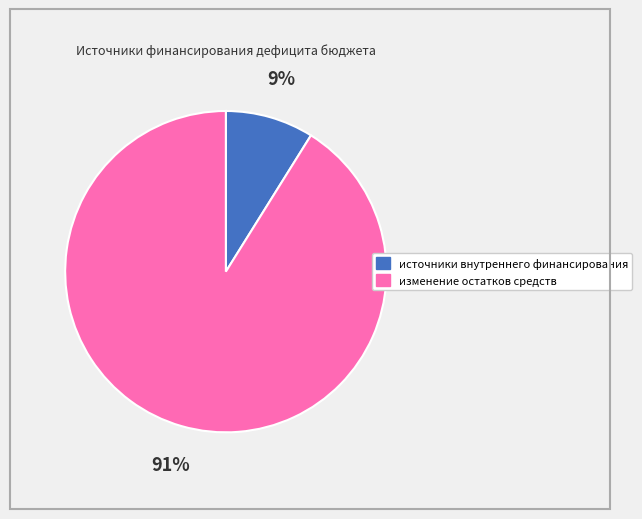

Rank the categories by value from highest to lowest.

изменение остатков средств, источники внутреннего финансирования